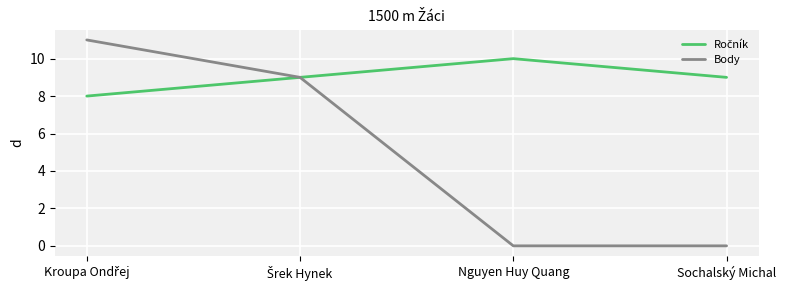

Which series has the widest spread of values?

Body